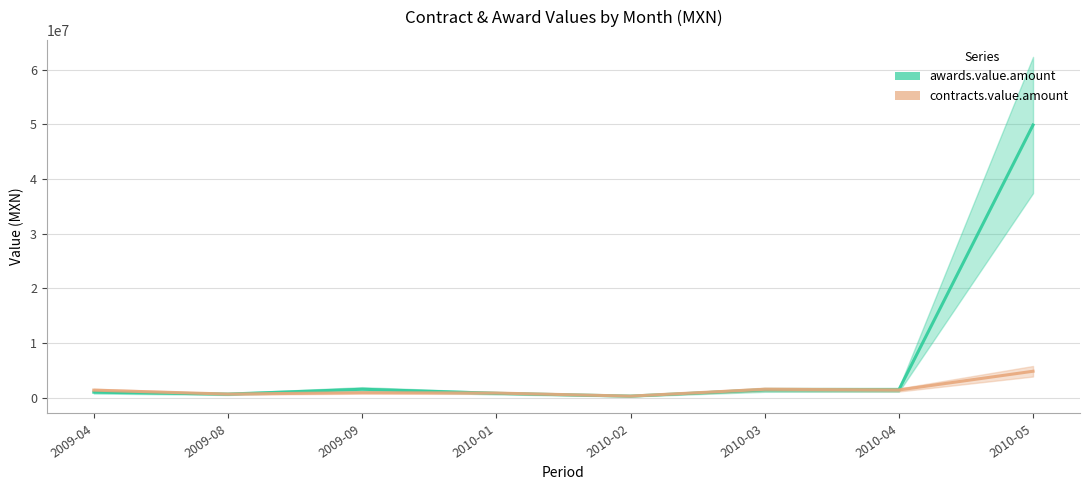

What is the spread (max minus min) of values at 2009-09?

633808.6